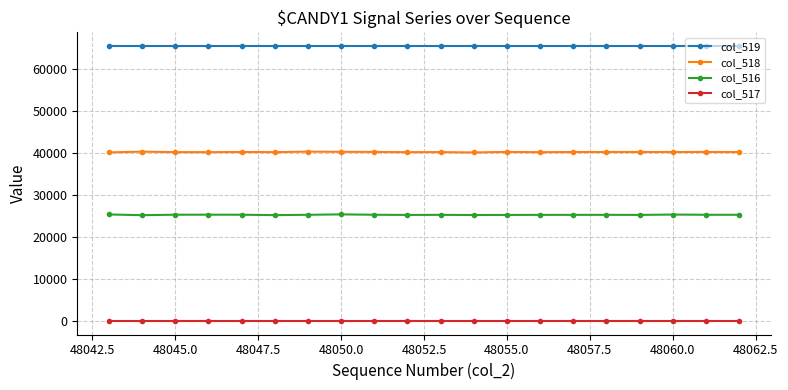

True or false: col_518 and col_517 cross at least once.

False